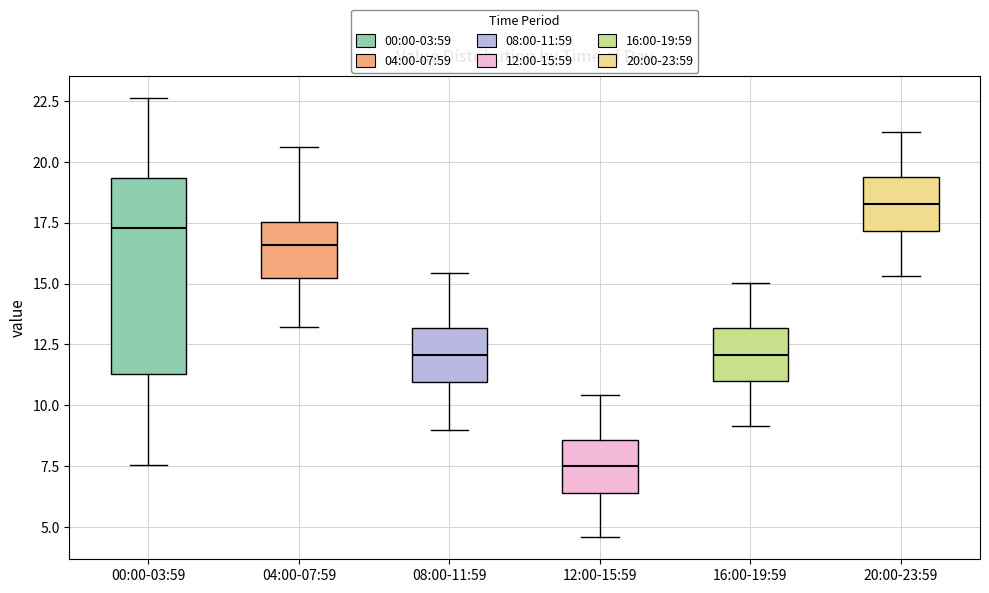

Which box has the highest median line?

20:00-23:59